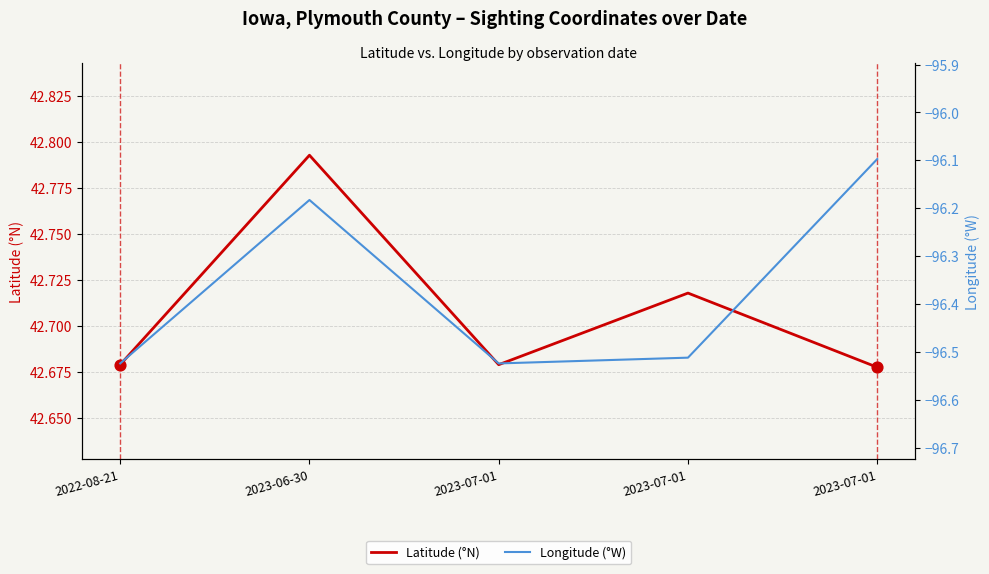

Which series contains the highest Y value?

Latitude (°N)